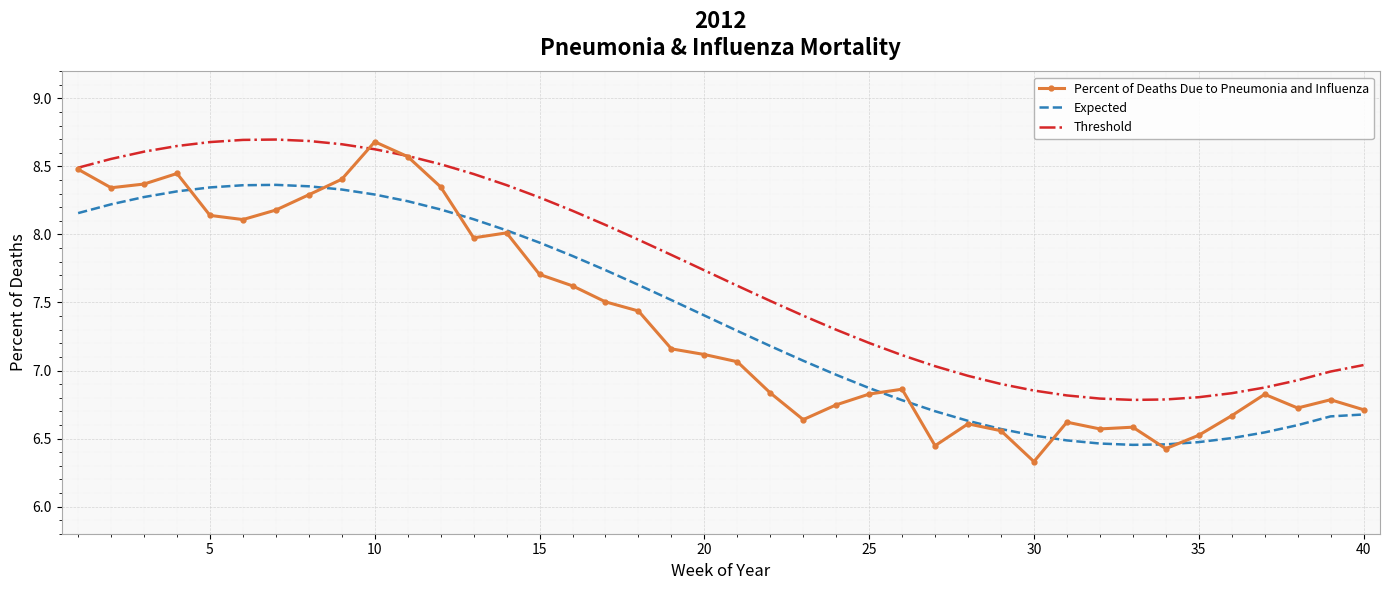

Which series has the largest total across all categories?

Threshold